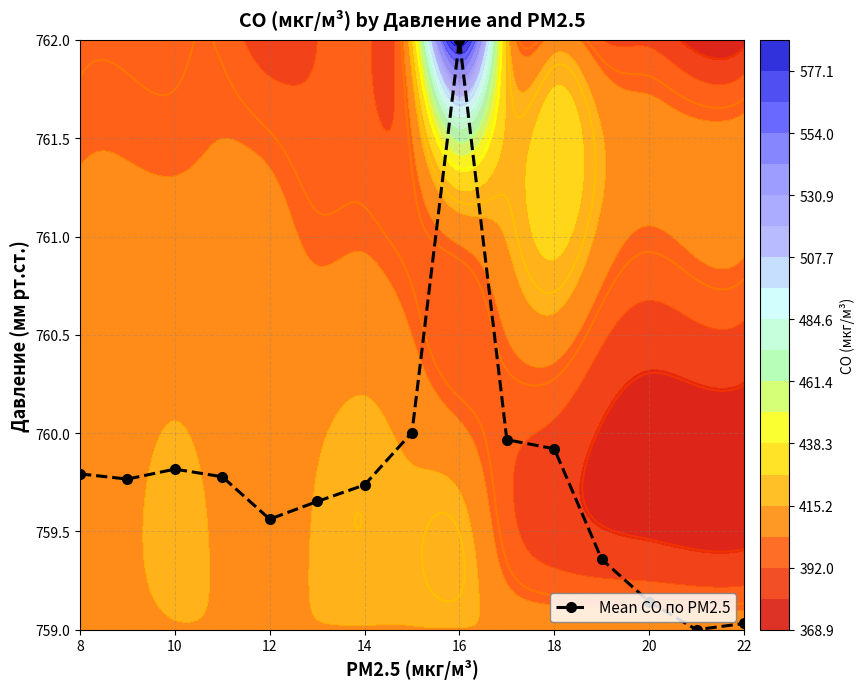

What is the maximum value for Mean CO по PM2.5?

762.0